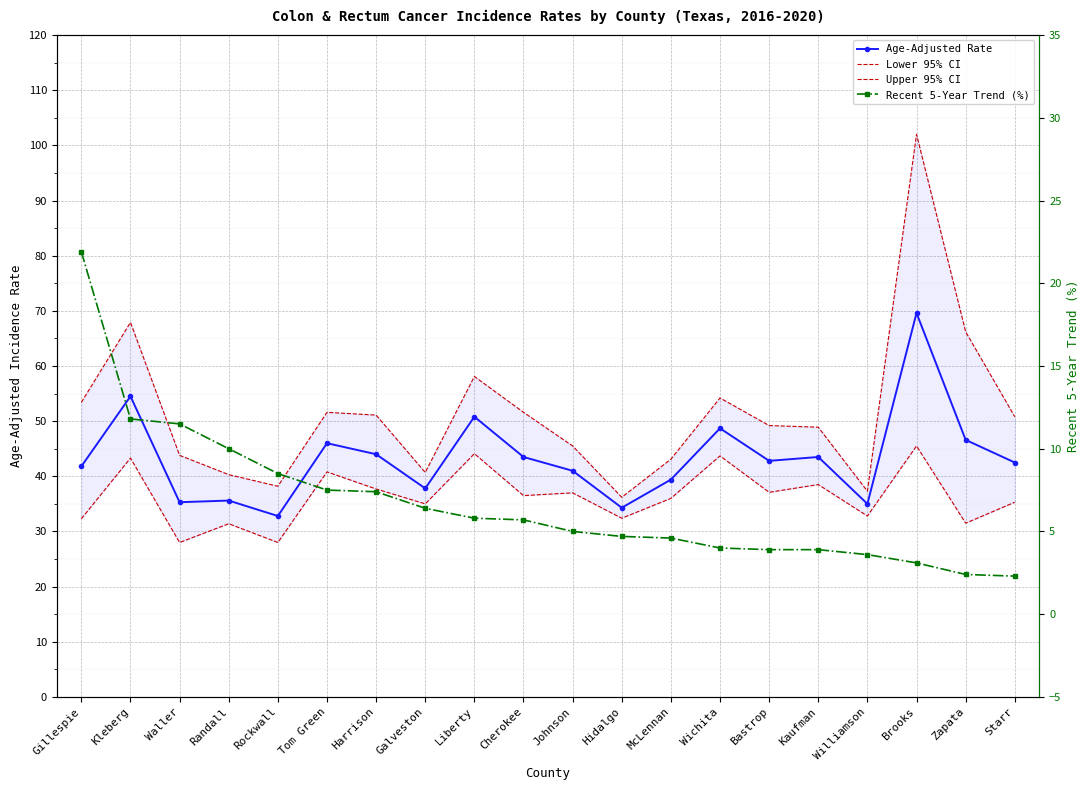

What is the average value of the Age-Adjusted Rate series?

43.3